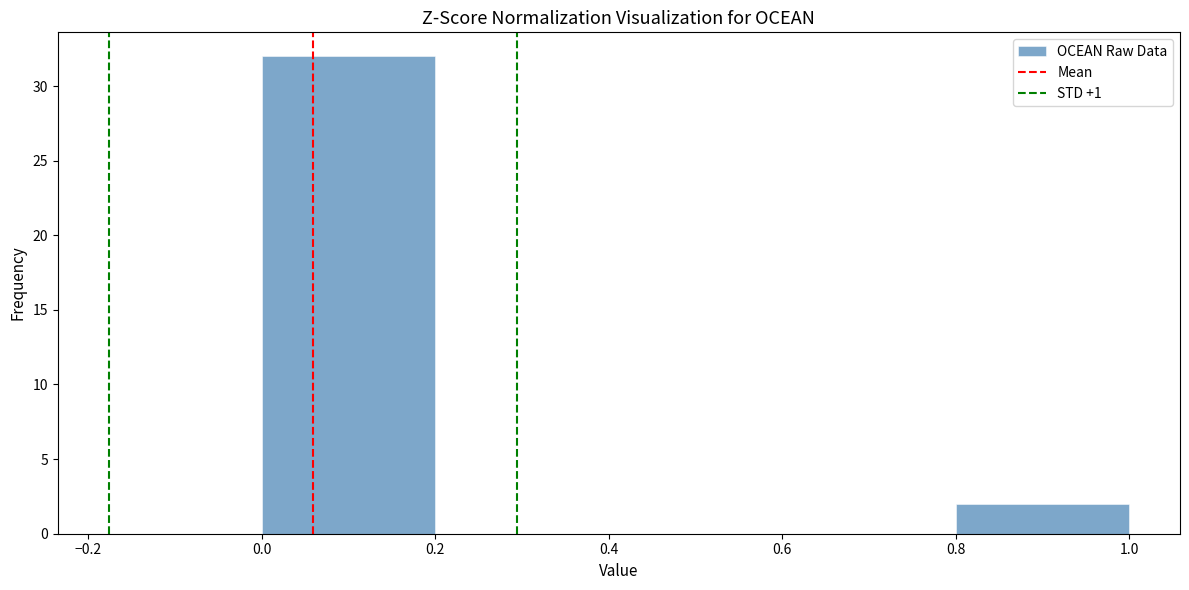

Reading left to right, list every bar in this chart as the range it spans on the x-axis followed by its height. The values are not printed on the chart, so give them approximately, as read against the axis.

0.0 to 0.2: 32
0.2 to 0.4: 0
0.4 to 0.6: 0
0.6 to 0.8: 0
0.8 to 1.0: 2